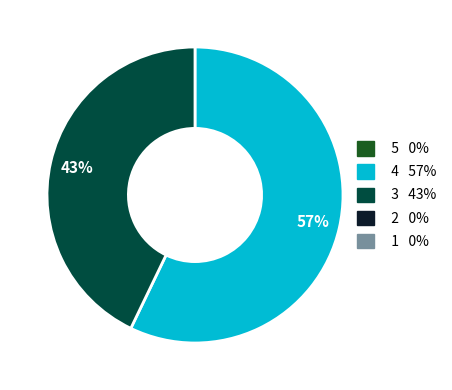

To the nearest percent, what is the average slice percentage?

50%